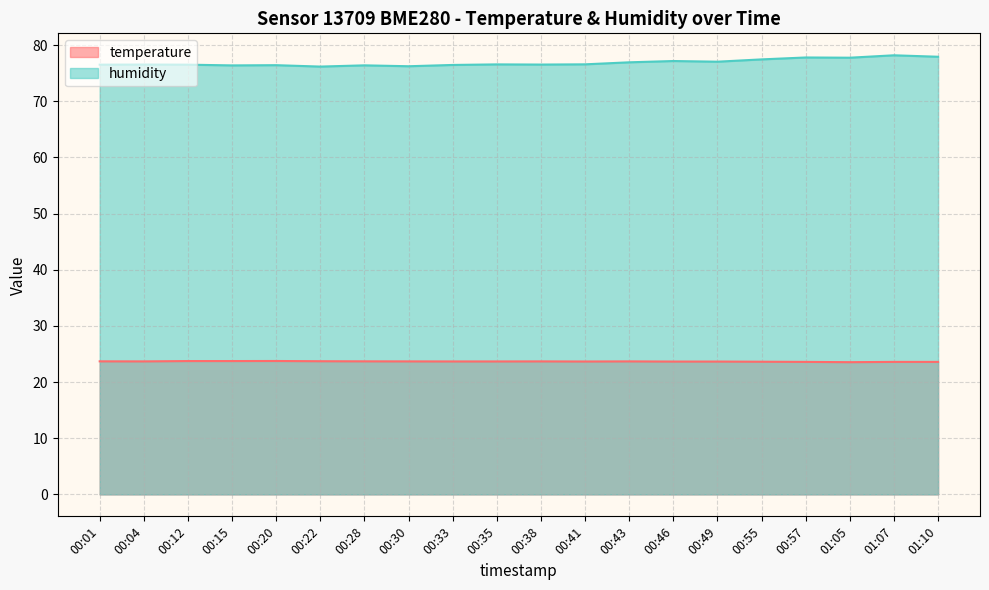

What is the average value of the humidity series?

76.9